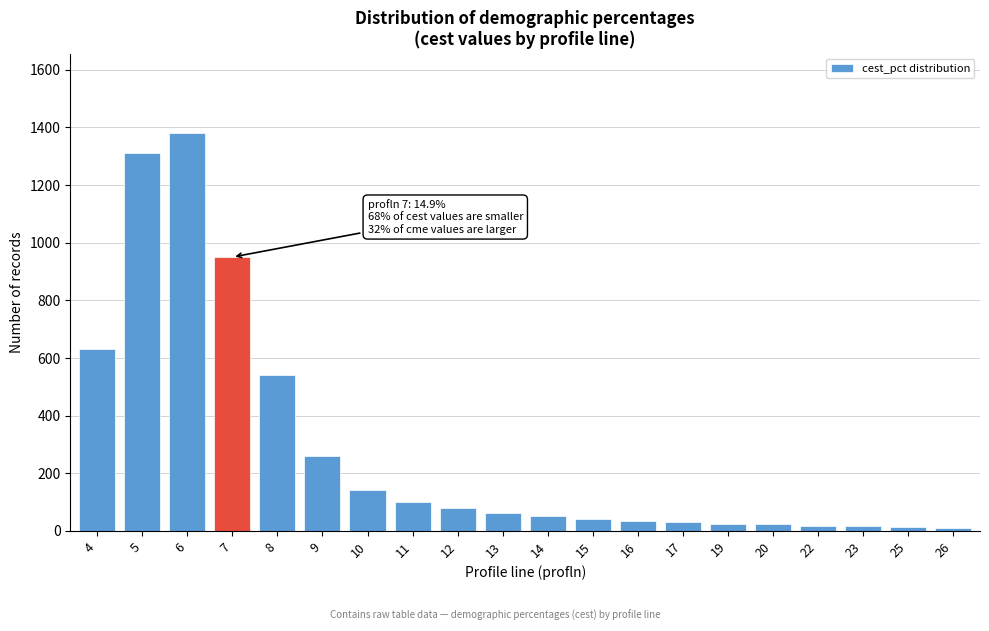

What is the maximum value shown in the chart?

1380